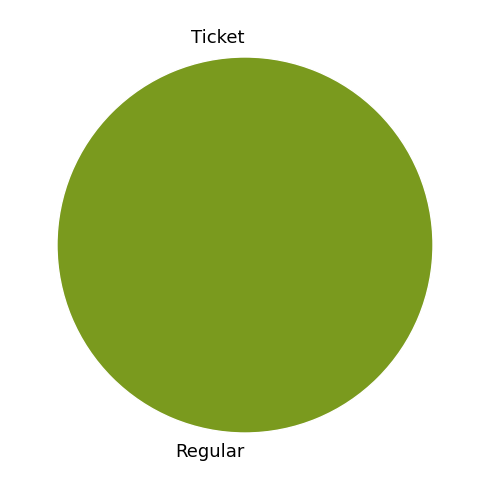

To the nearest percent, what is the difference between the Regular and Ticket slice percentages?

100%